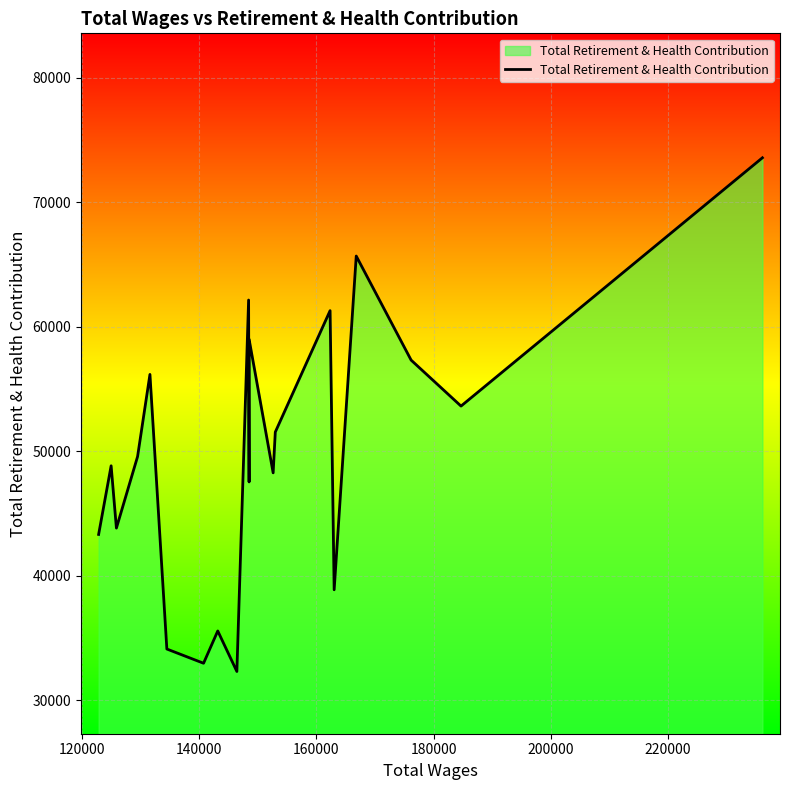

The chart shows a value of 11168 at 10. True or false?

False